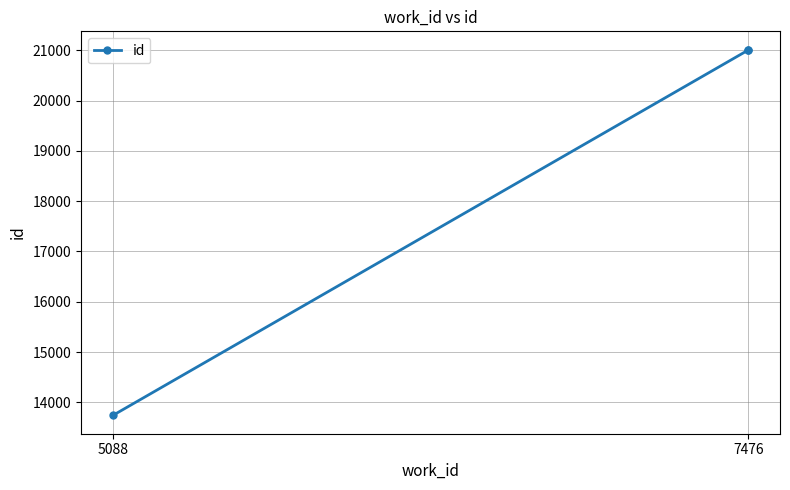

What is the sum of the values at 7476 and 5088?

34744